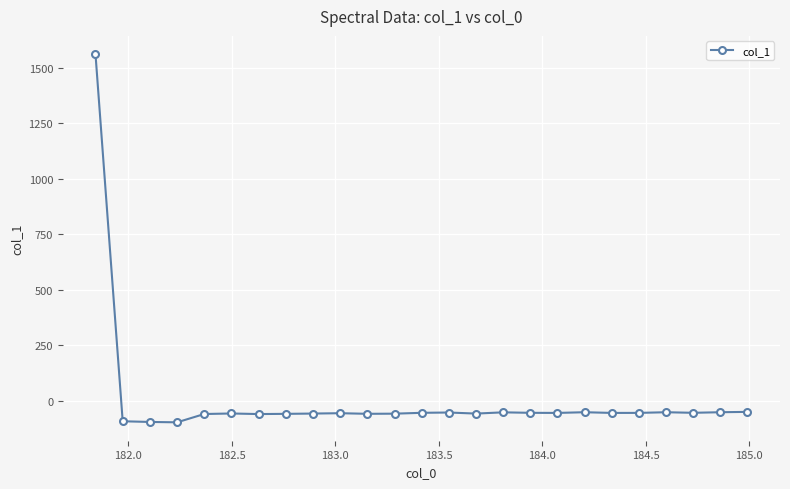

True or false: there are more than 2 points higher than both neighbors.

True